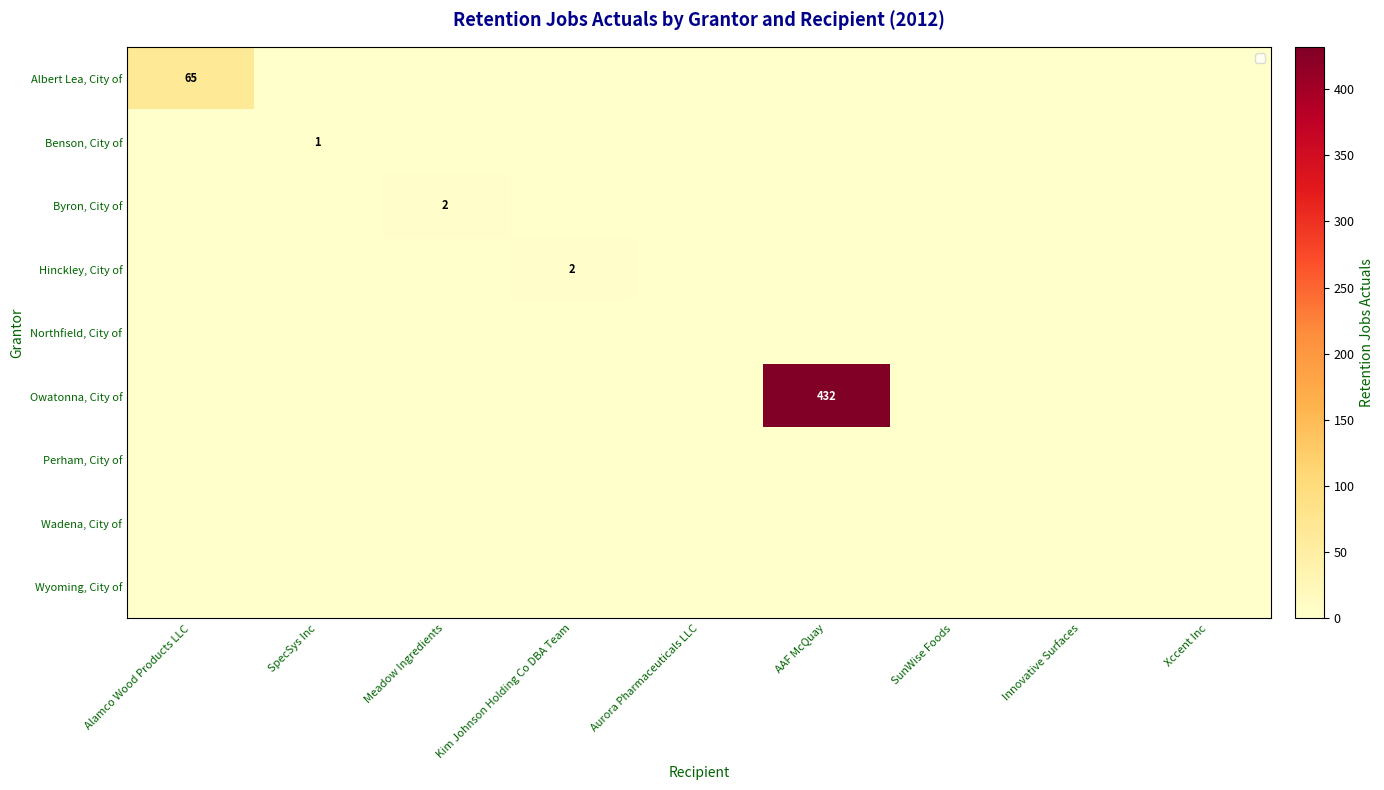

Which series has the widest spread of values?

Owatonna, City of